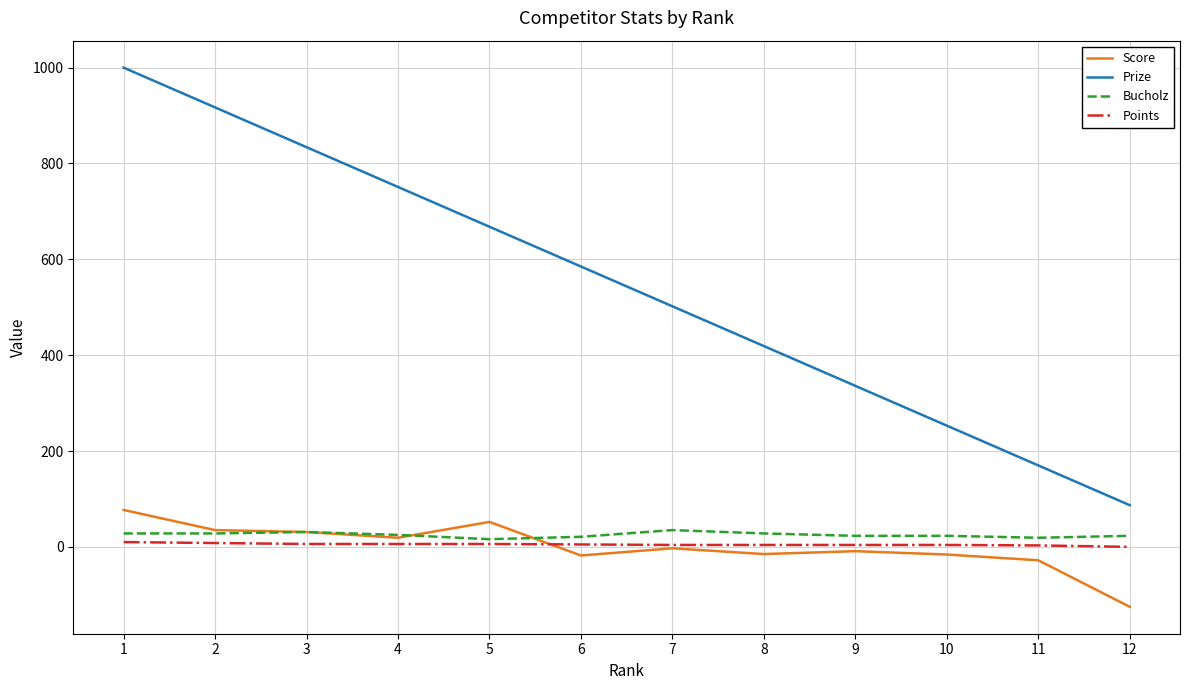

Between 1 and 3, which series saw the biggest shift?

Prize